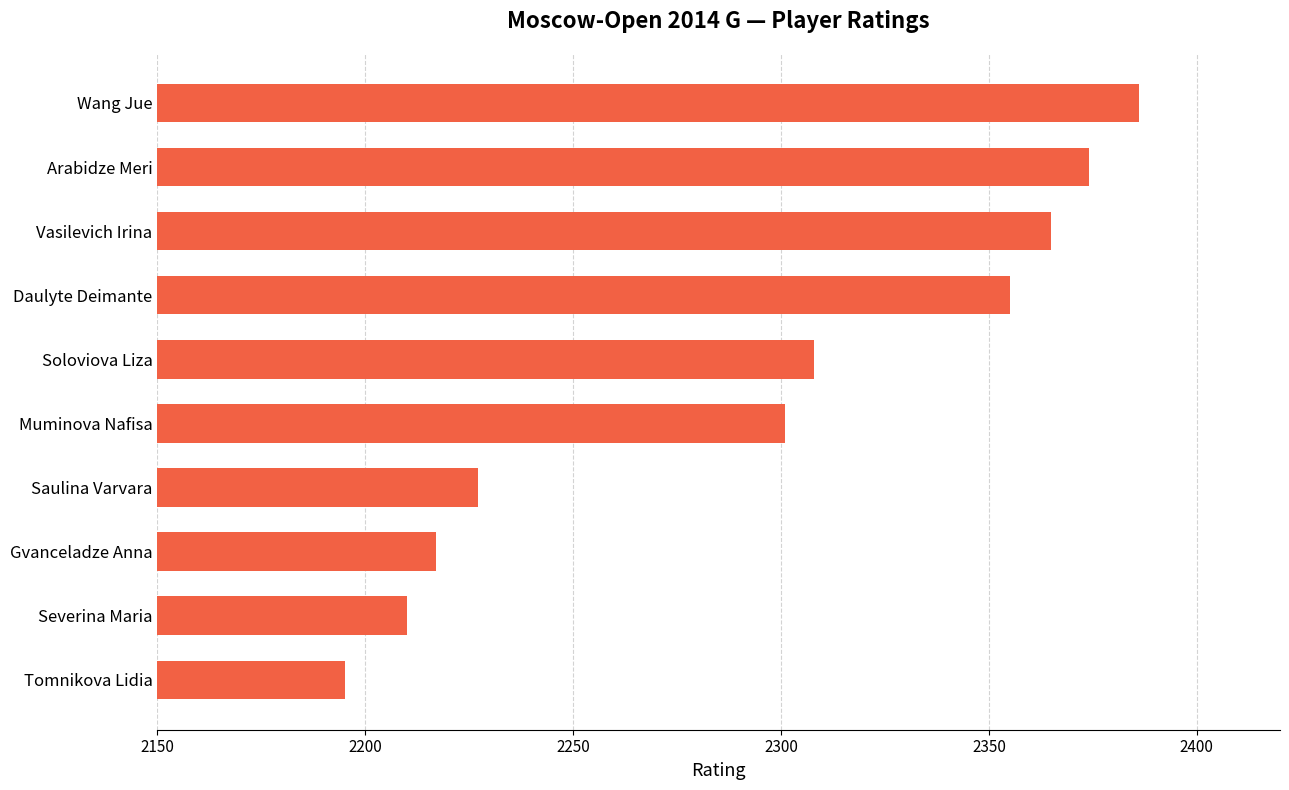

List the labels in order of value, largest first.

Wang Jue, Arabidze Meri, Vasilevich Irina, Daulyte Deimante, Soloviova Liza, Muminova Nafisa, Saulina Varvara, Gvanceladze Anna, Severina Maria, Tomnikova Lidia